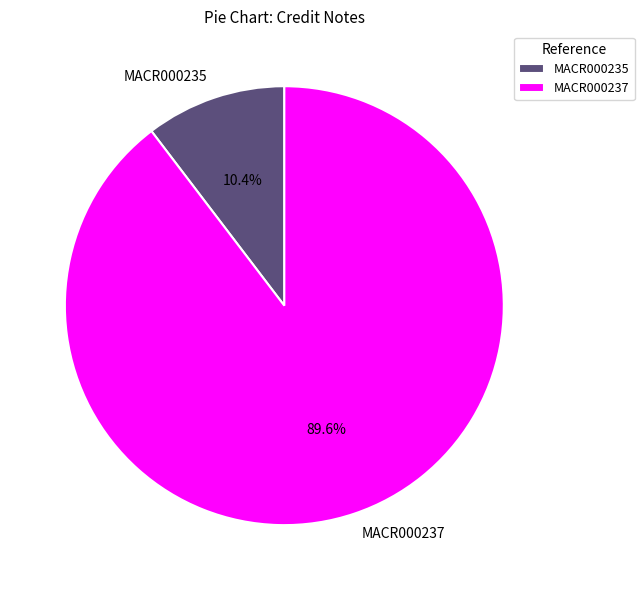

The MACR000235 slice represents 1% of the pie. True or false?

False